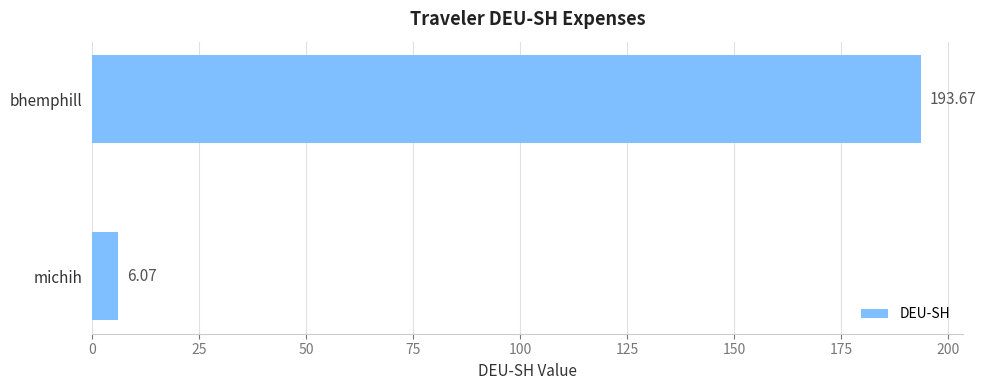

How many series are shown in this chart?

1